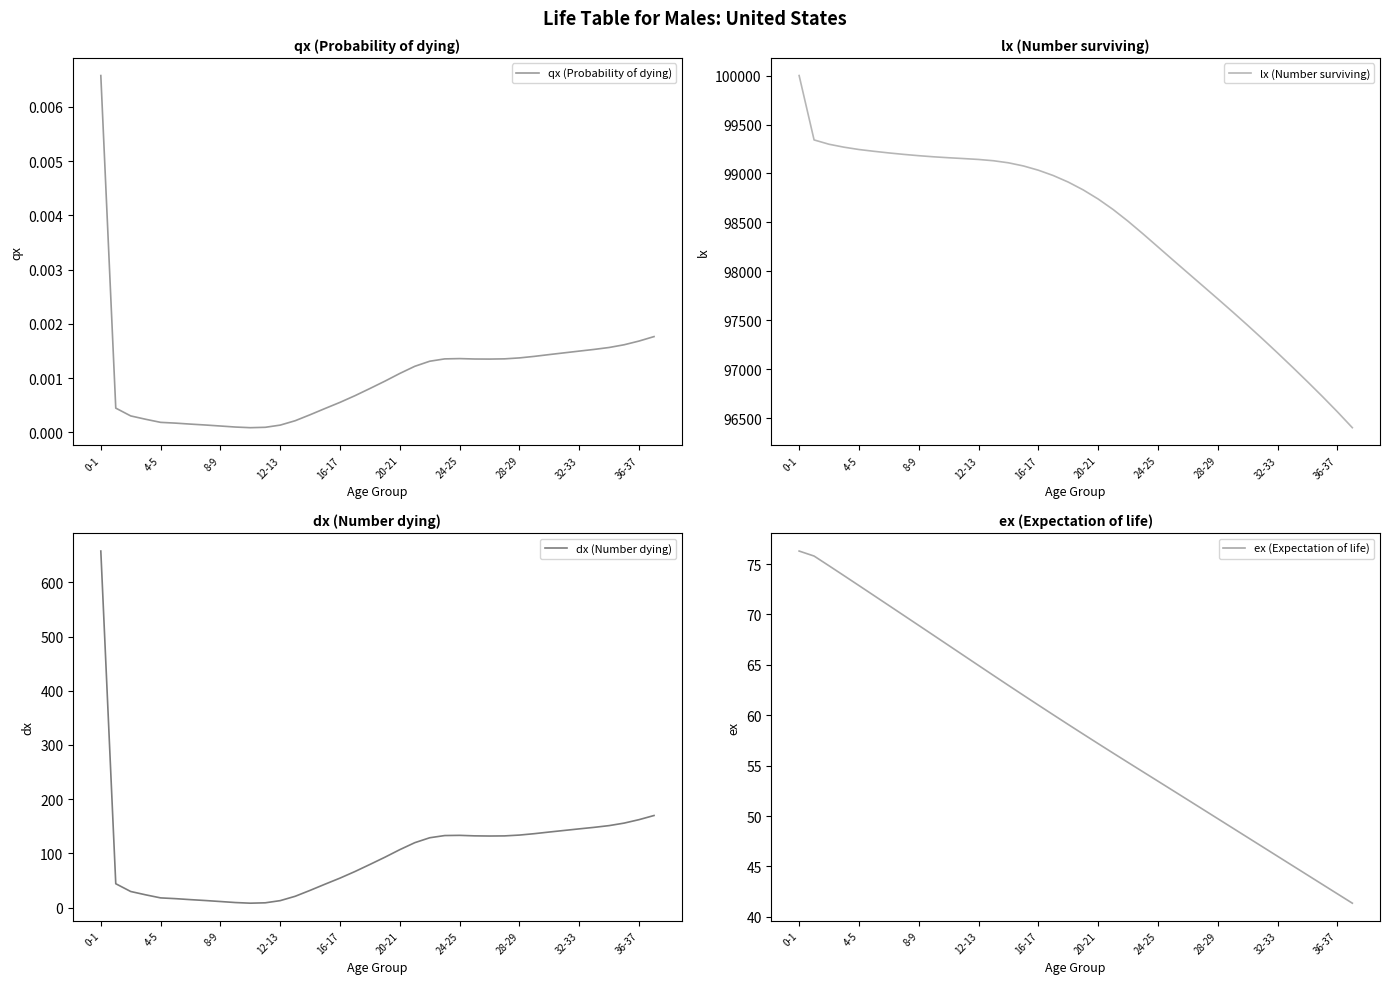

True or false: lx (Number surviving) and qx (Probability of dying) intersect in this chart.

False